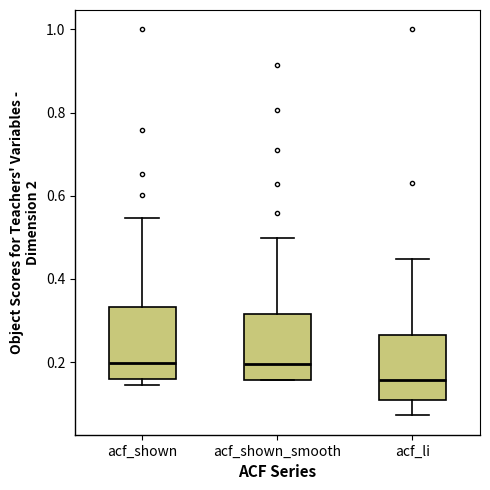

Reading left to right, read every box against the y-axis: the position of its median line, the range the box covers, and the ends of its whiskers. The values are not printed on the chart, so give them approximately, as read against the axis.

acf_shown: median 0.20, box 0.16 to 0.34, whiskers 0.14 to 0.54
acf_shown_smooth: median 0.20, box 0.16 to 0.32, whiskers 0.16 to 0.50
acf_li: median 0.16, box 0.10 to 0.26, whiskers 0.08 to 0.44